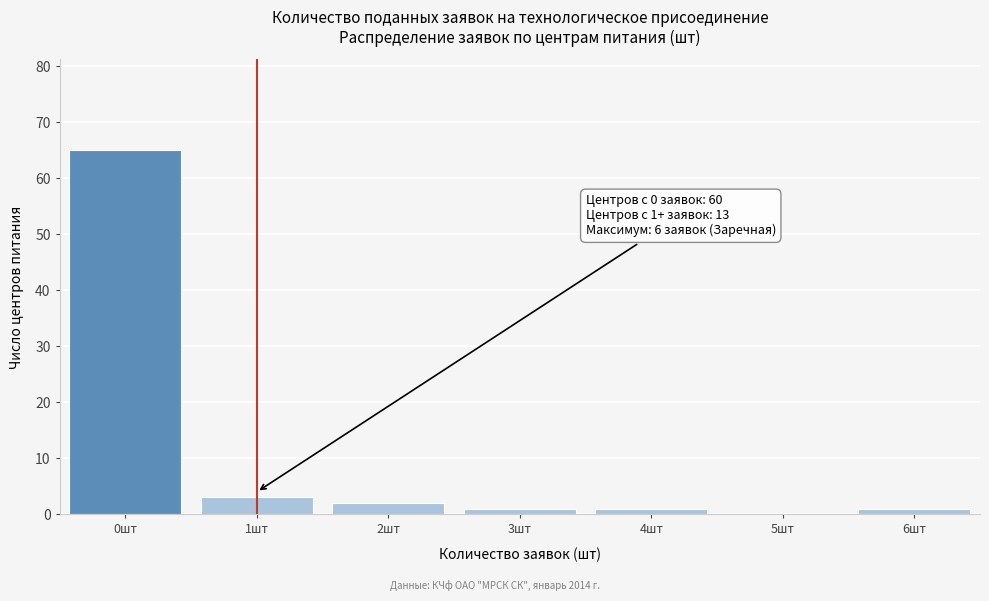

Is it true that the value at 1шт is 3?

True